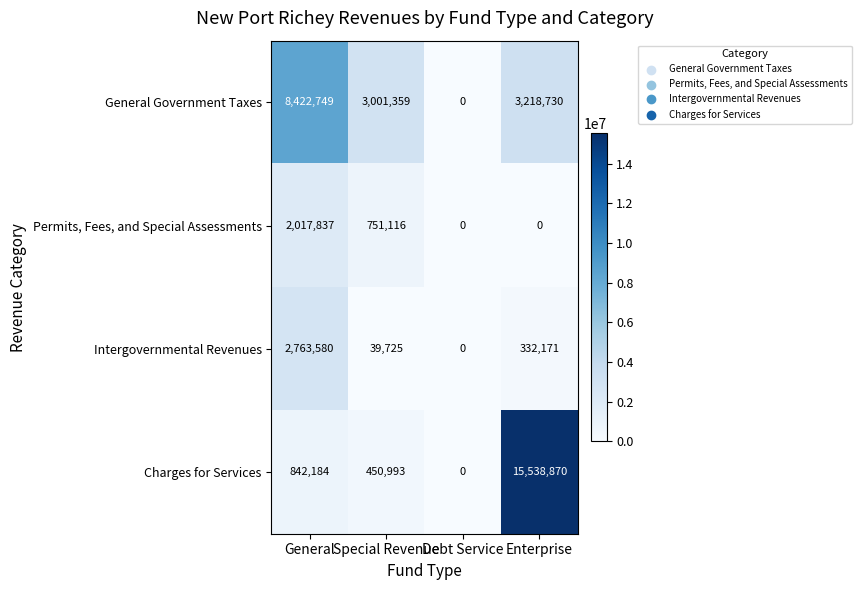

At which category is the sum across all series the highest?

Enterprise